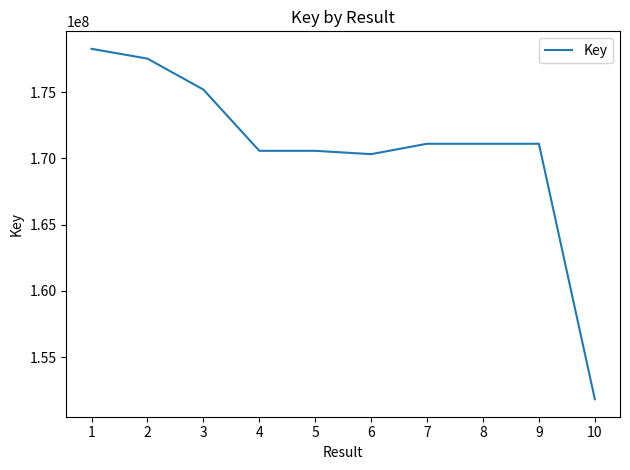

Between 6 and 10, which is larger?

6